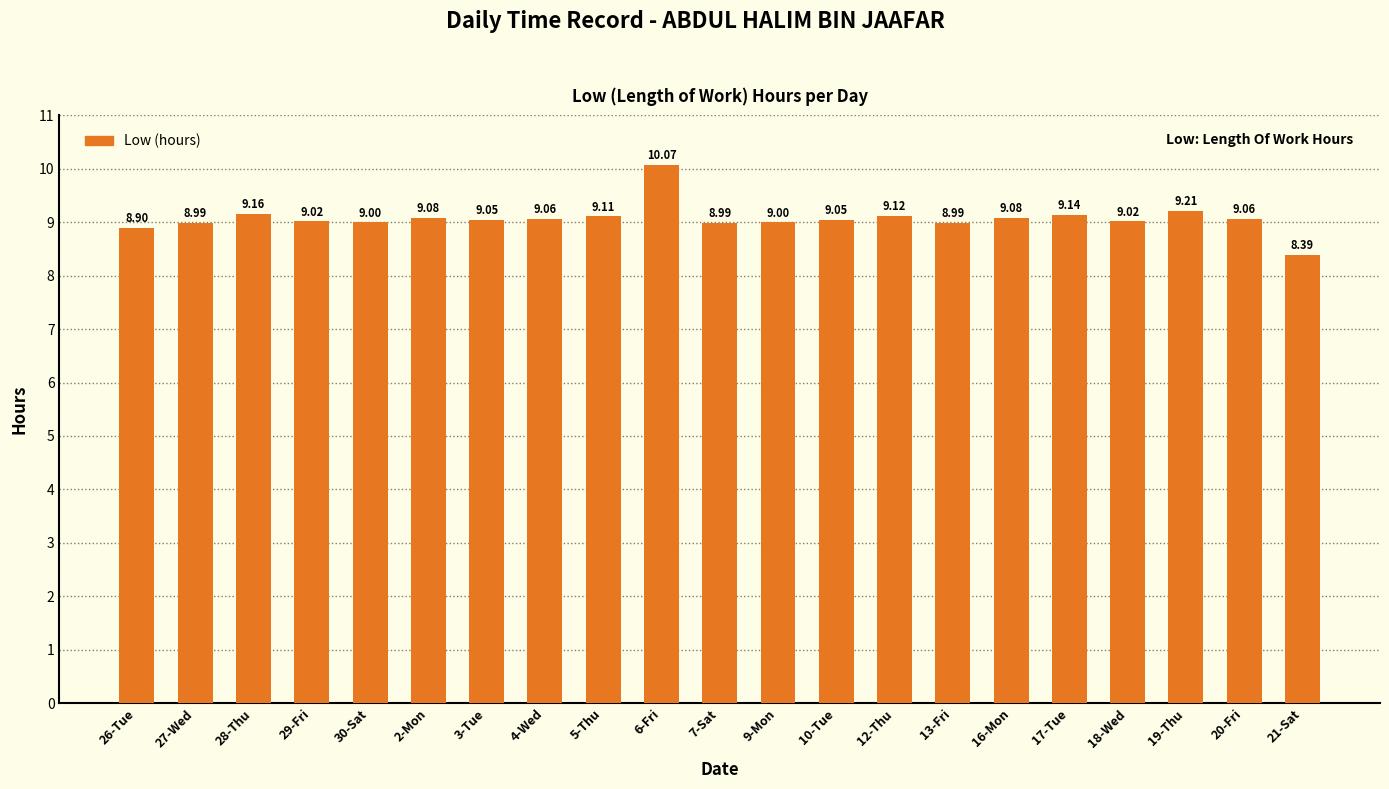

What is the difference between the values at 29-Fri and 21-Sat?

0.6